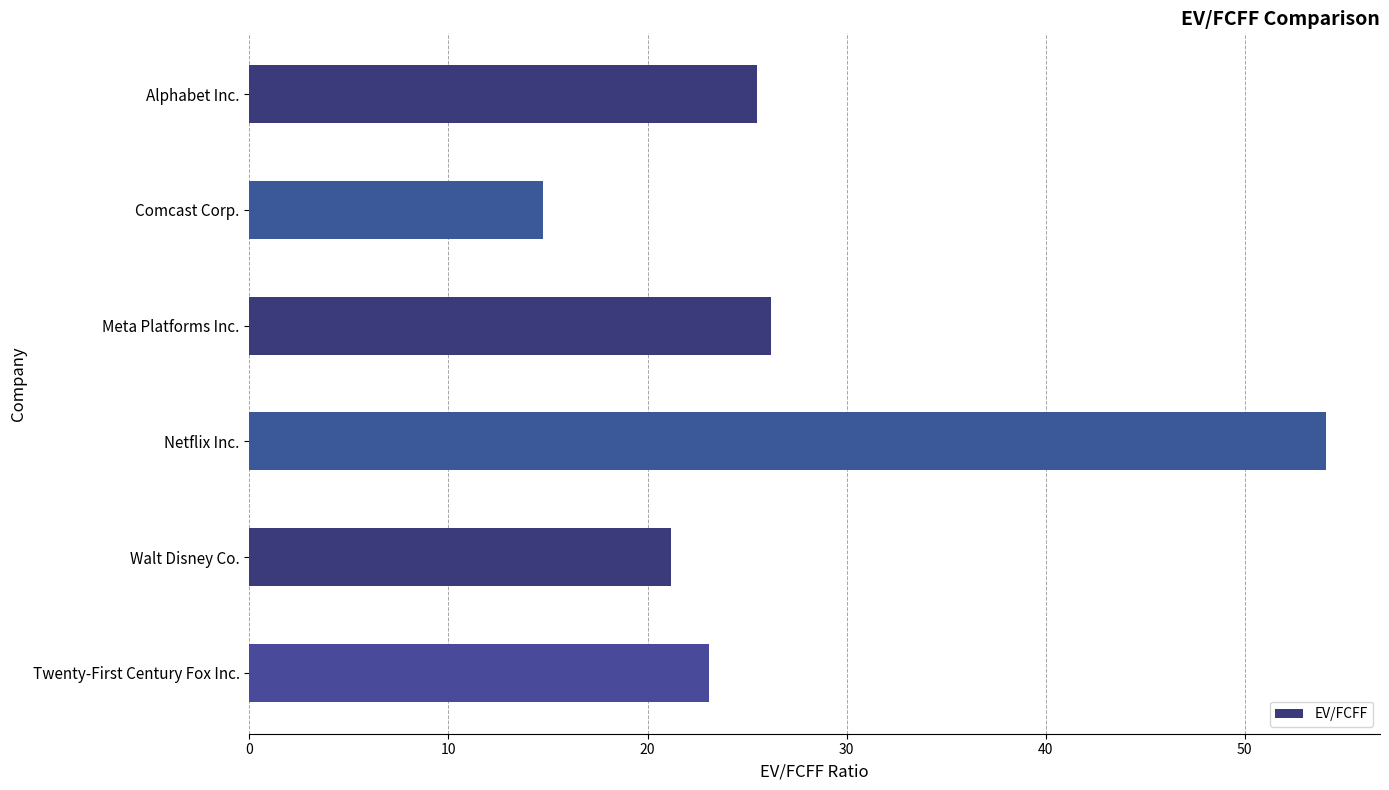

Where is the data nearest to the value 34?

Meta Platforms Inc.